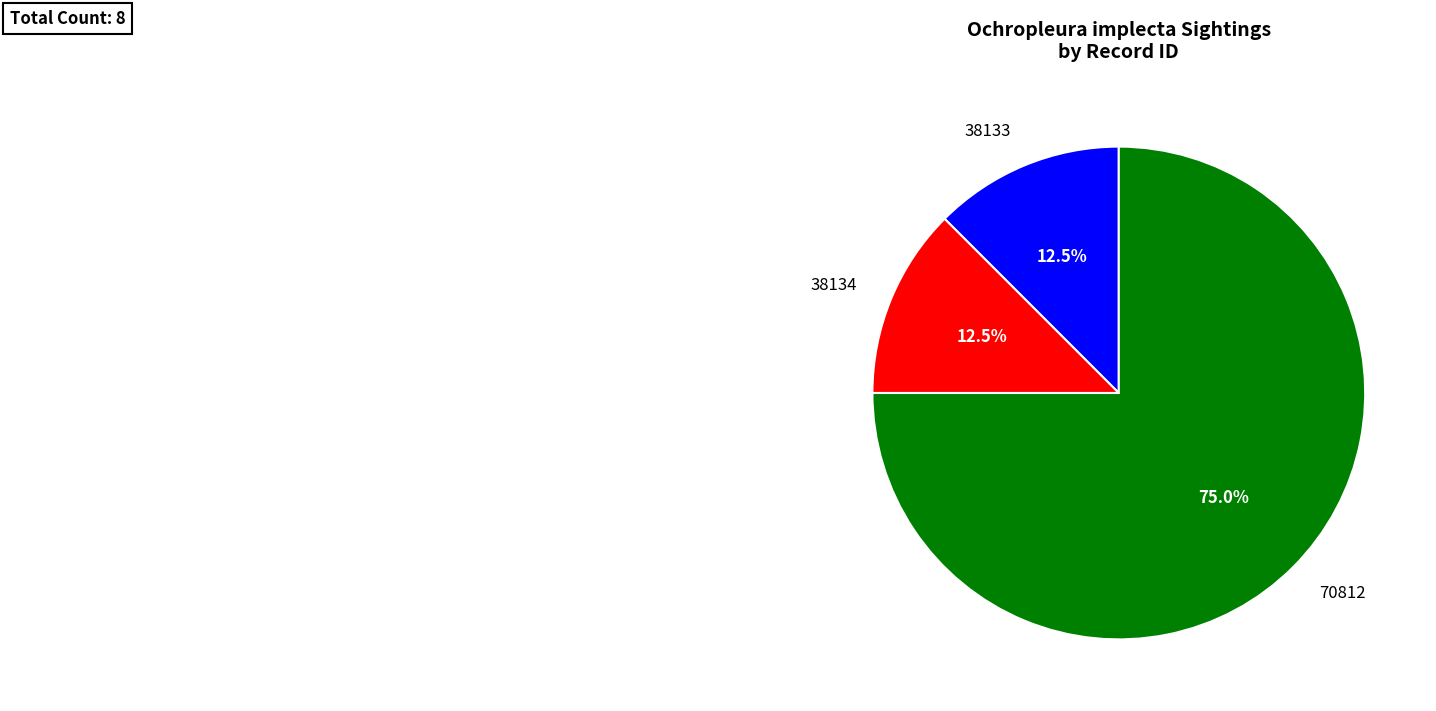

Which category has the biggest portion of the pie?

70812